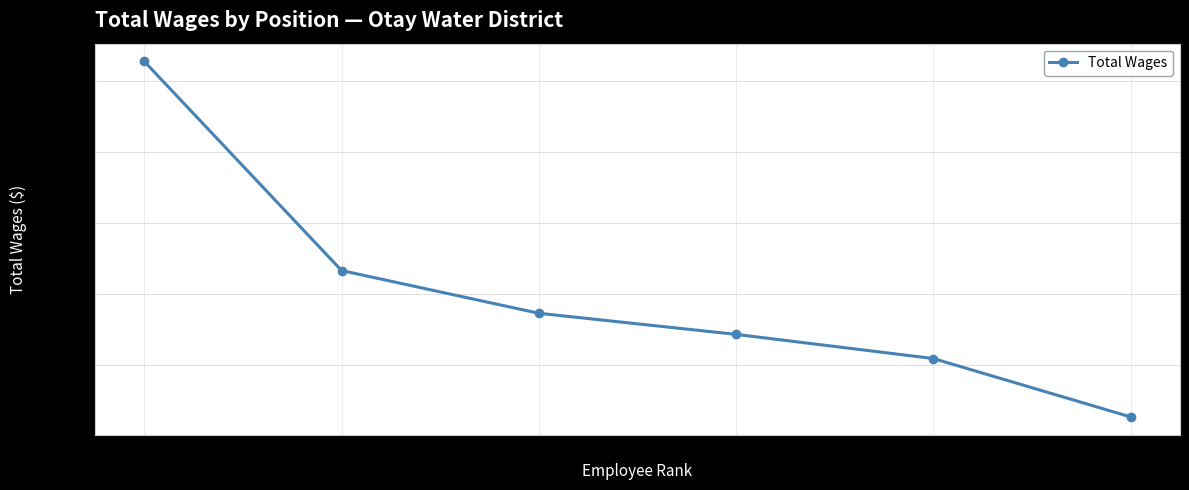

How many lines are shown in the chart?

1